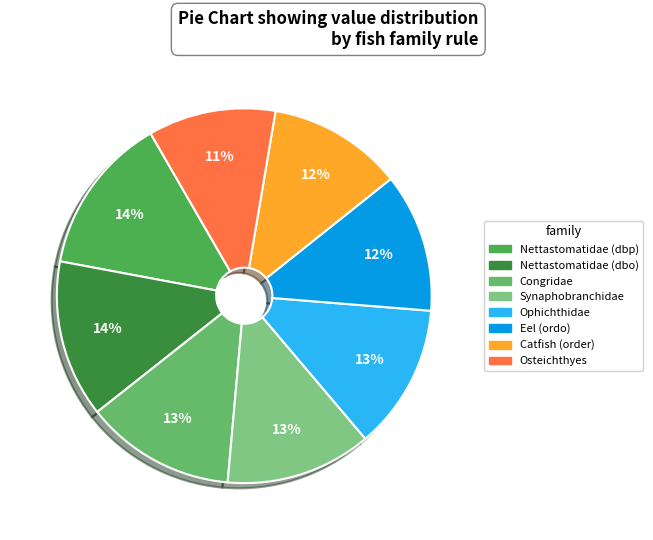

True or false: Congridae accounts for 1% of the total.

False